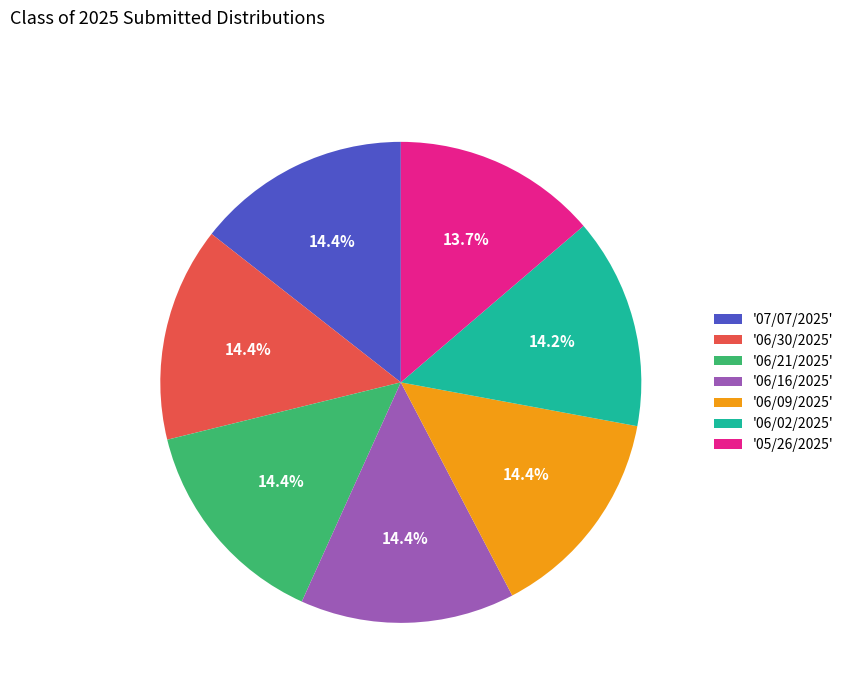

What is the ratio of the value at '05/26/2025' to the value at '06/09/2025'?

1.0